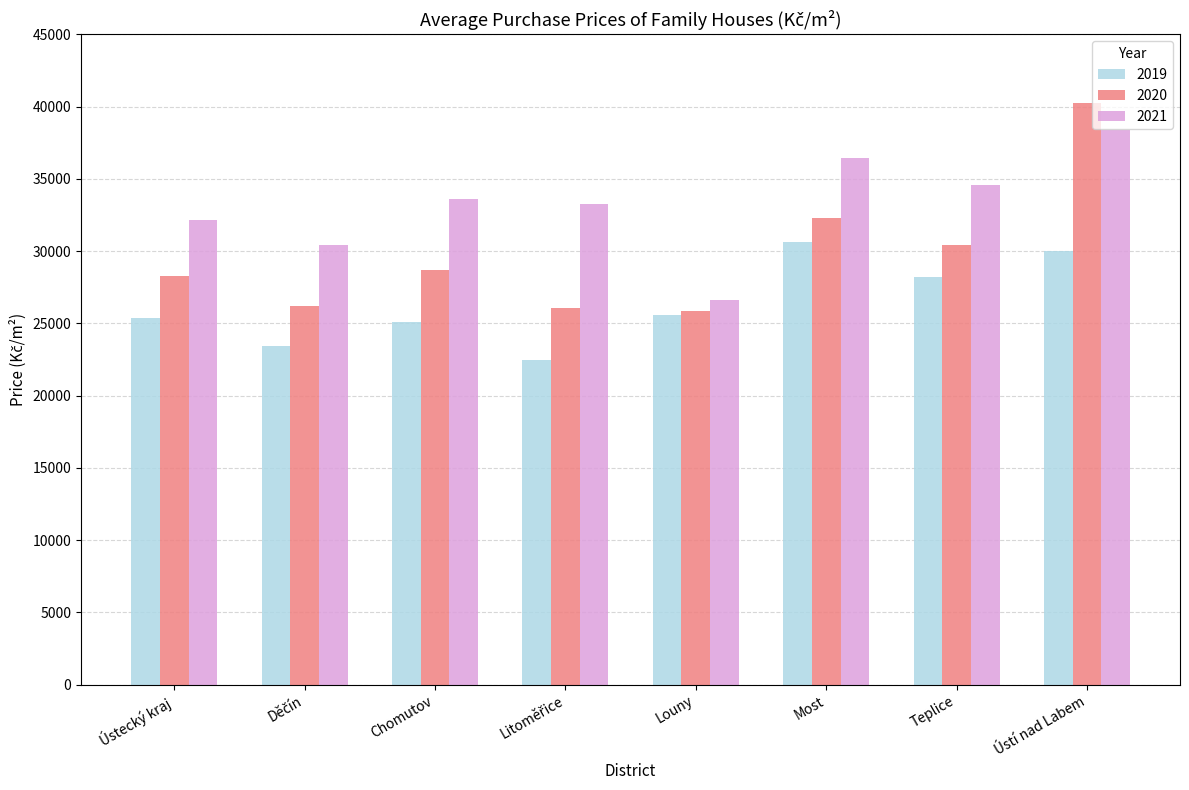

What is the difference between the 2021 values at Most and Ústecký kraj?

4293